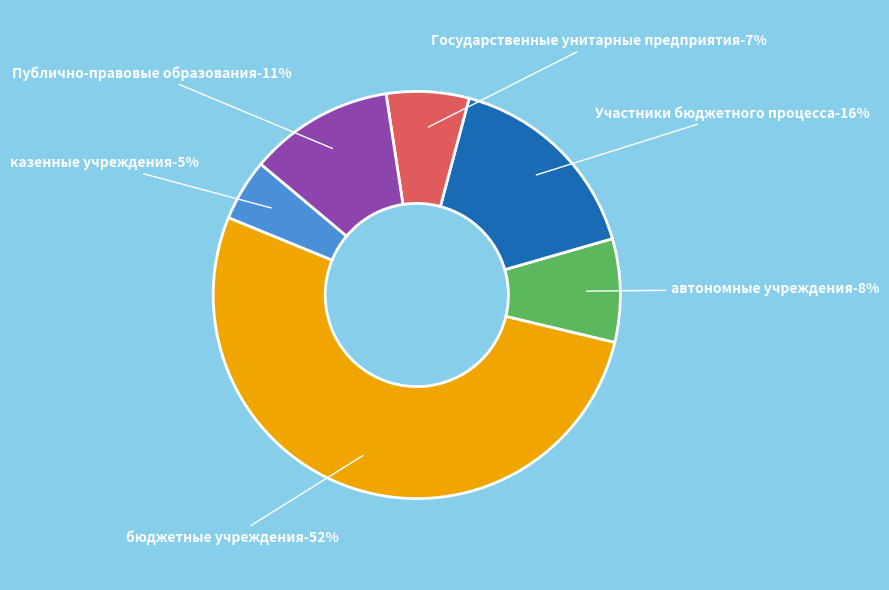

To the nearest percent, what portion does Участники бюджетного процесса represent?

16%